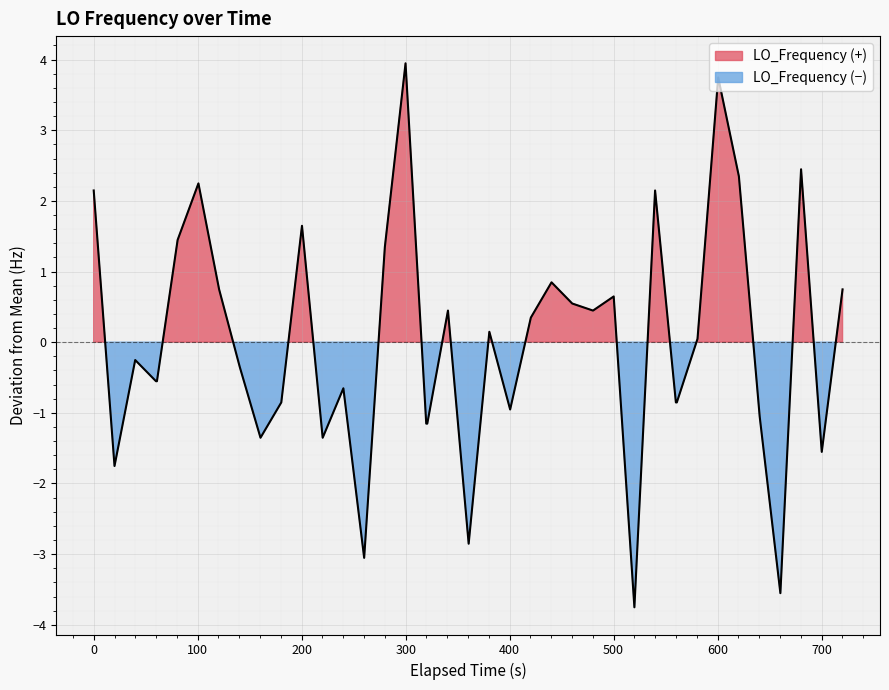

Is it true that the value at 37 is 0.8?

False